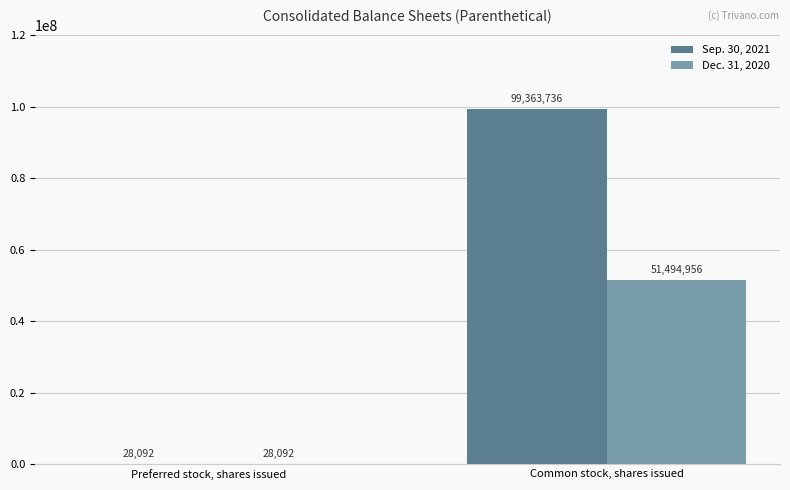

Which category has the highest value in the Sep. 30, 2021 series?

Common stock, shares issued